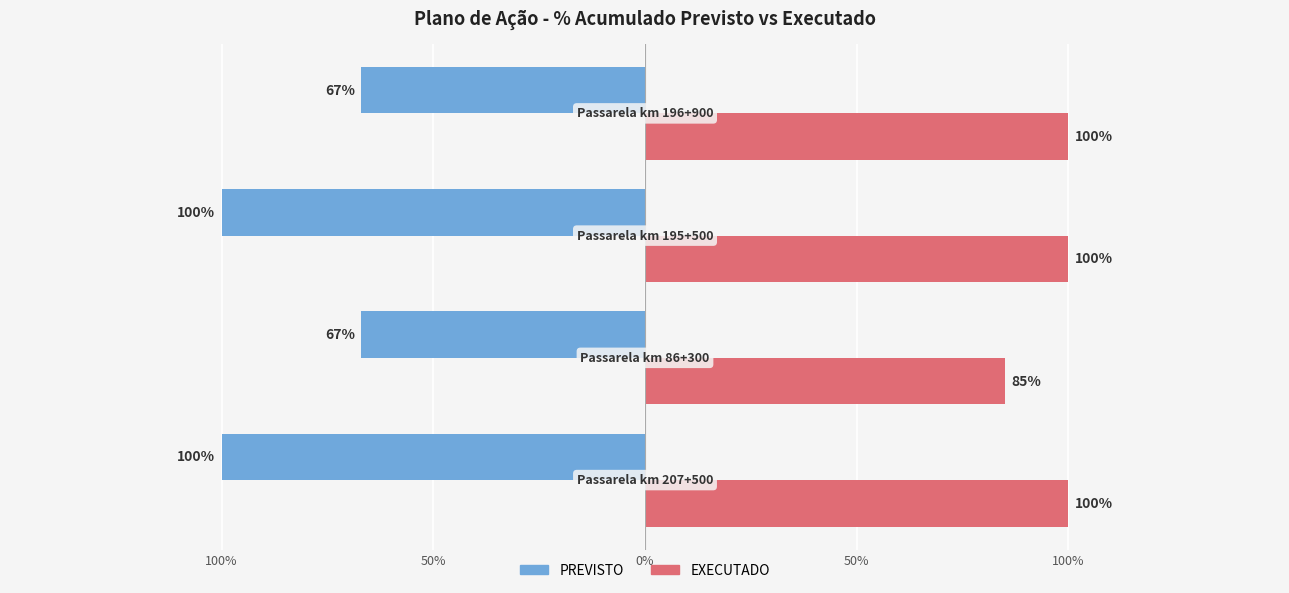

At how many categories does at least one series exceed 0?

4